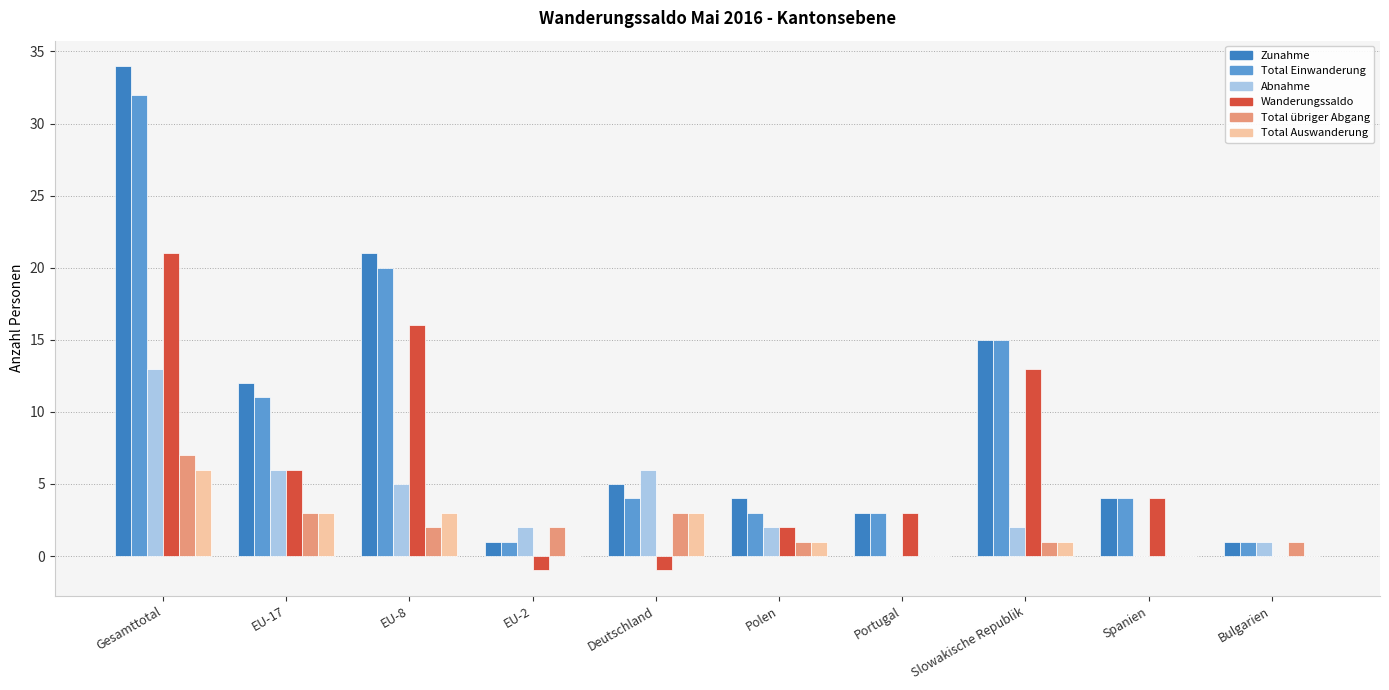

The value of Zunahme at Slowakische Republik is 15. True or false?

True